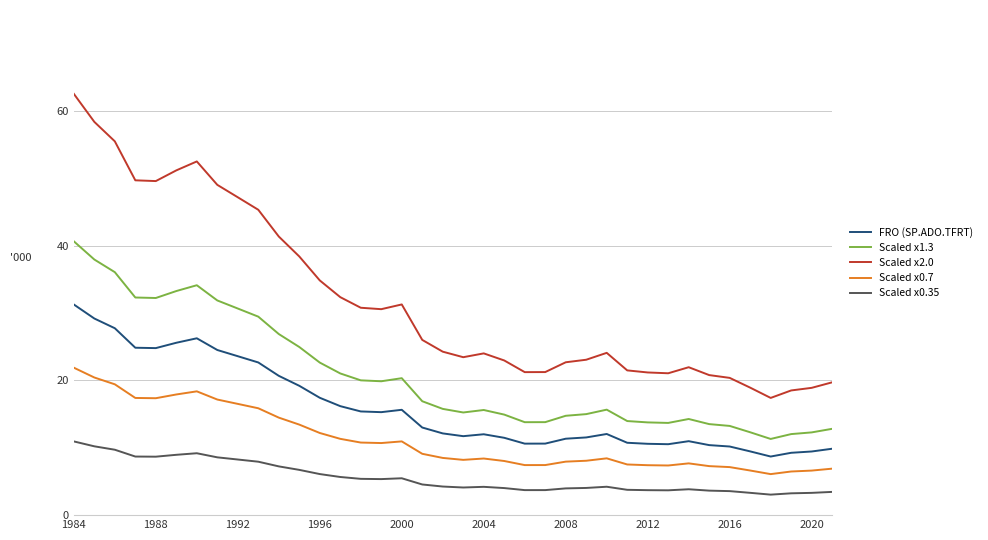

What is the difference between the maximum and minimum values in the Scaled x1.3 series?

29.3